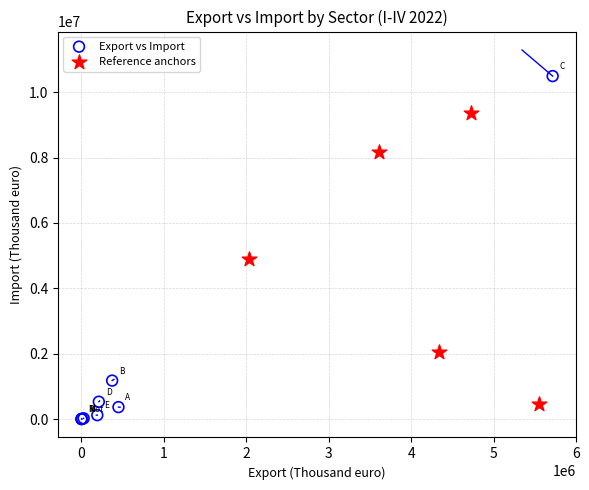

Which series has the largest Y range (max minus min)?

Export vs Import